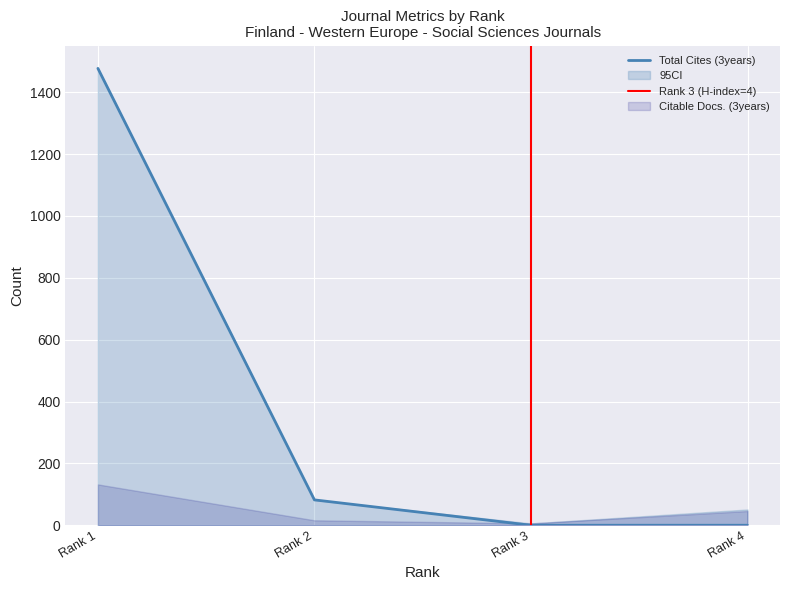

At which label is Total Docs. (3years) closest to 76?

Rank 4